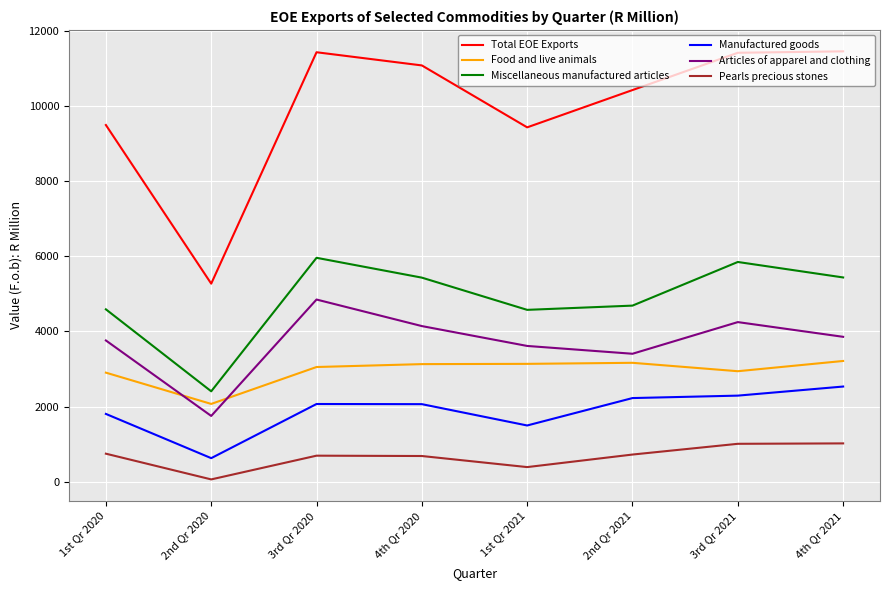

Between 3rd Qr 2020 and 2nd Qr 2021, which series saw the biggest shift?

Articles of apparel and clothing